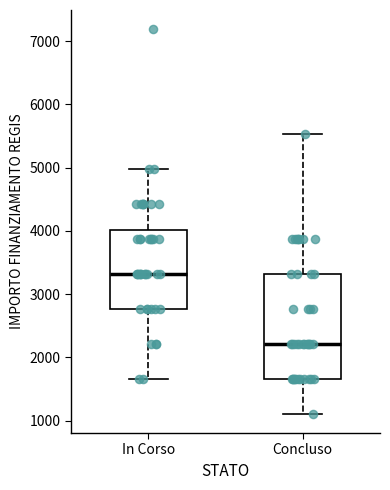

Reading left to right, transcribe this box plot: for each box, give where its median line is, the range the box spans, and where its two whiskers end, as read against the y-axis. The values are not printed on the chart, so give them approximately, as read against the axis.

In Corso: median 3300, box 2800 to 4000, whiskers 1700 to 5000
Concluso: median 2200, box 1700 to 3300, whiskers 1100 to 5500